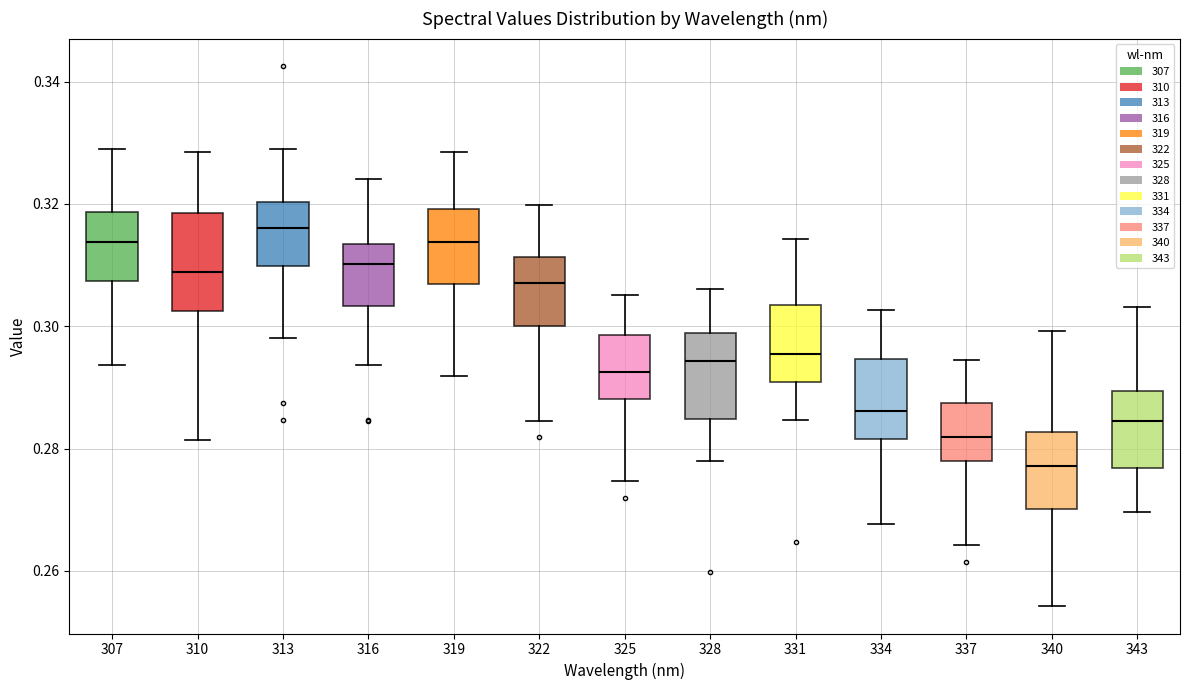

Comparing the boxes themselves (not the whiskers), which one is the tallest?

310